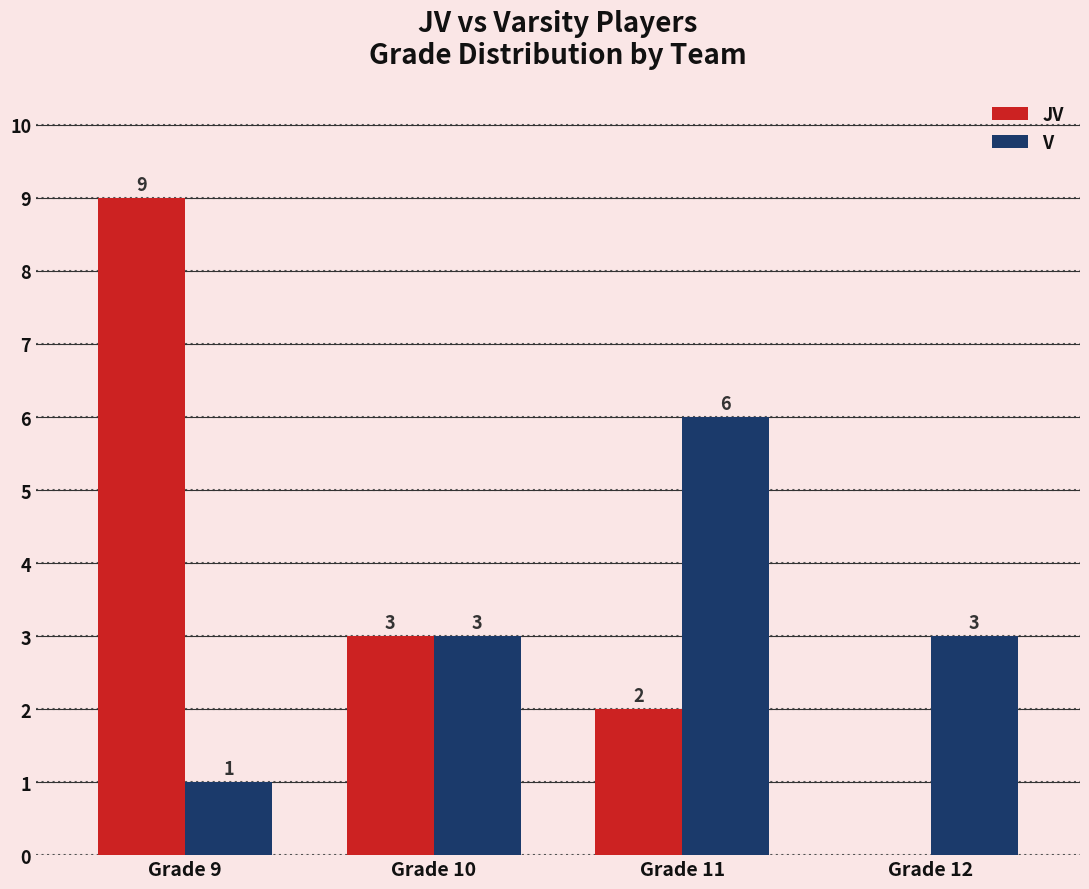

Count the number of categories in the chart.

4